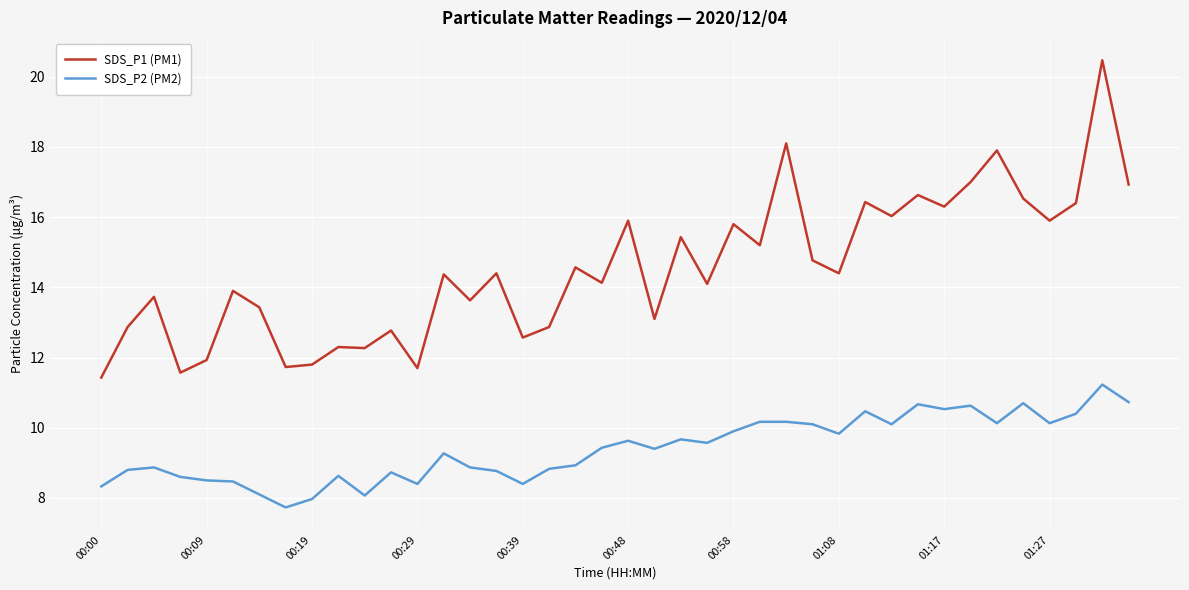

Which series has the widest spread of values?

SDS_P1 (PM1)